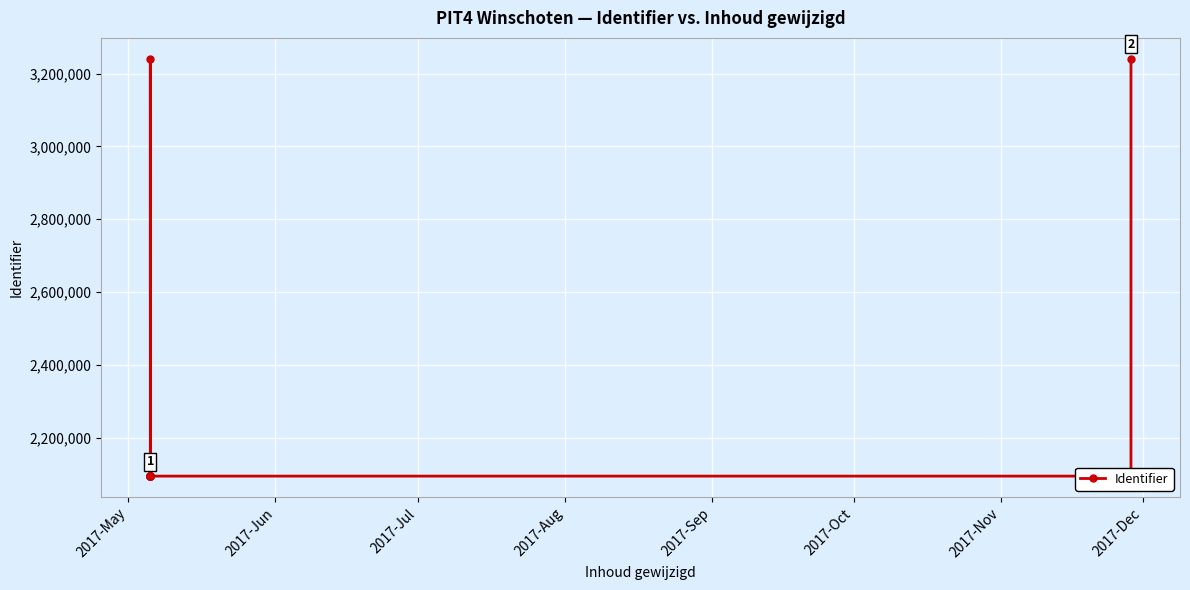

Is it true that the value at 2017-Oct is 2093863?

True